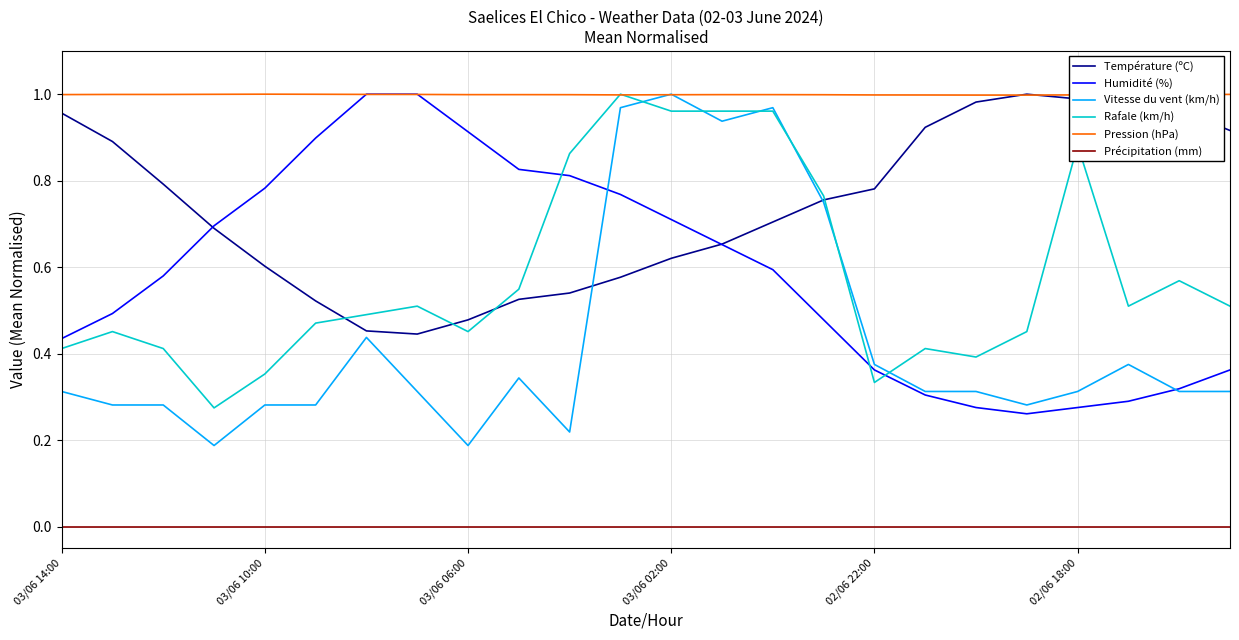

Which series has the widest spread of values?

Vitesse du vent (km/h)